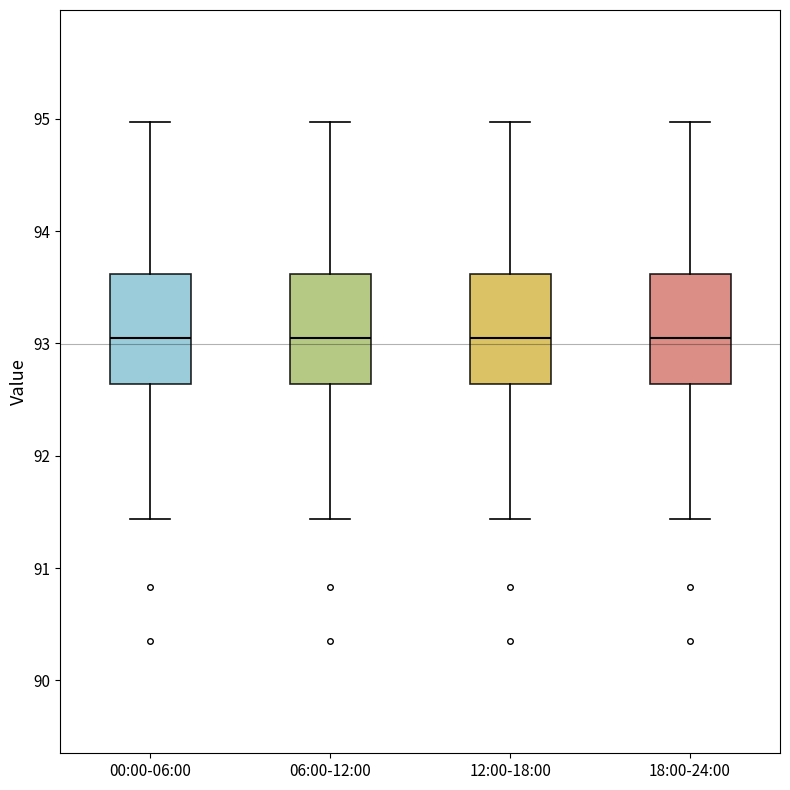

Reading left to right, transcribe this box plot: for each box, give where its median line is, the range the box spans, and where its two whiskers end, as read against the y-axis. The values are not printed on the chart, so give them approximately, as read against the axis.

00:00-06:00: median 93.0, box 92.6 to 93.6, whiskers 91.4 to 95.0
06:00-12:00: median 93.0, box 92.6 to 93.6, whiskers 91.4 to 95.0
12:00-18:00: median 93.0, box 92.6 to 93.6, whiskers 91.4 to 95.0
18:00-24:00: median 93.0, box 92.6 to 93.6, whiskers 91.4 to 95.0